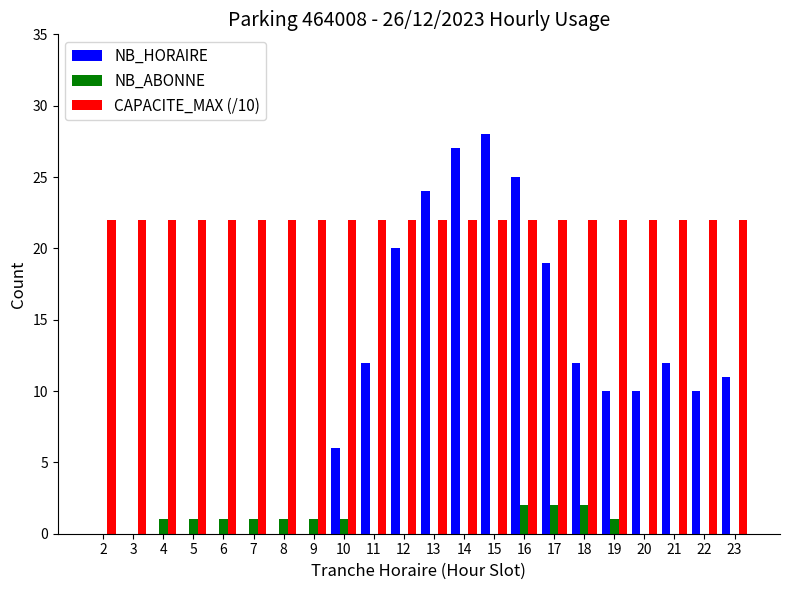

Is it true that NB_HORAIRE equals 25 at 16?

True